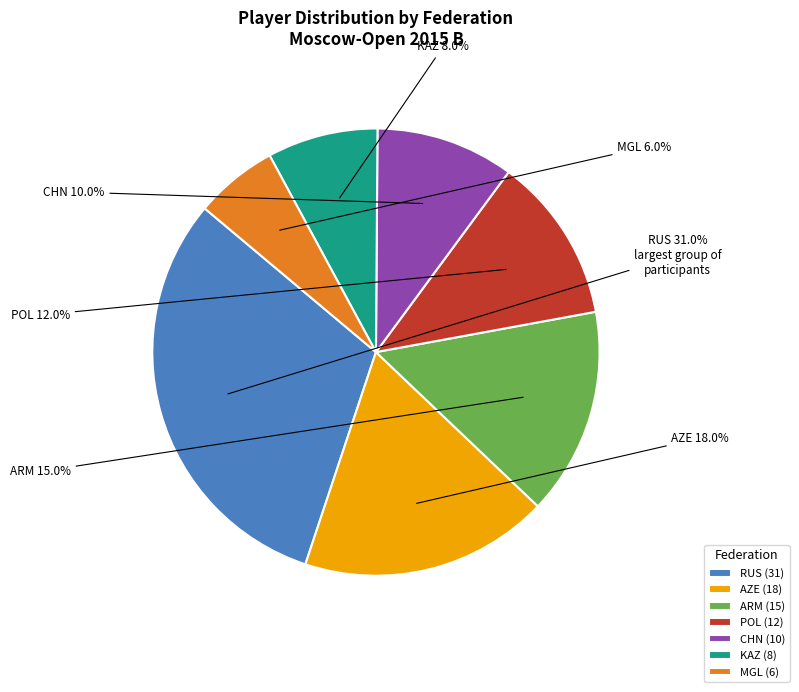

What is the ratio of the value at CHN to the value at MGL?

1.7